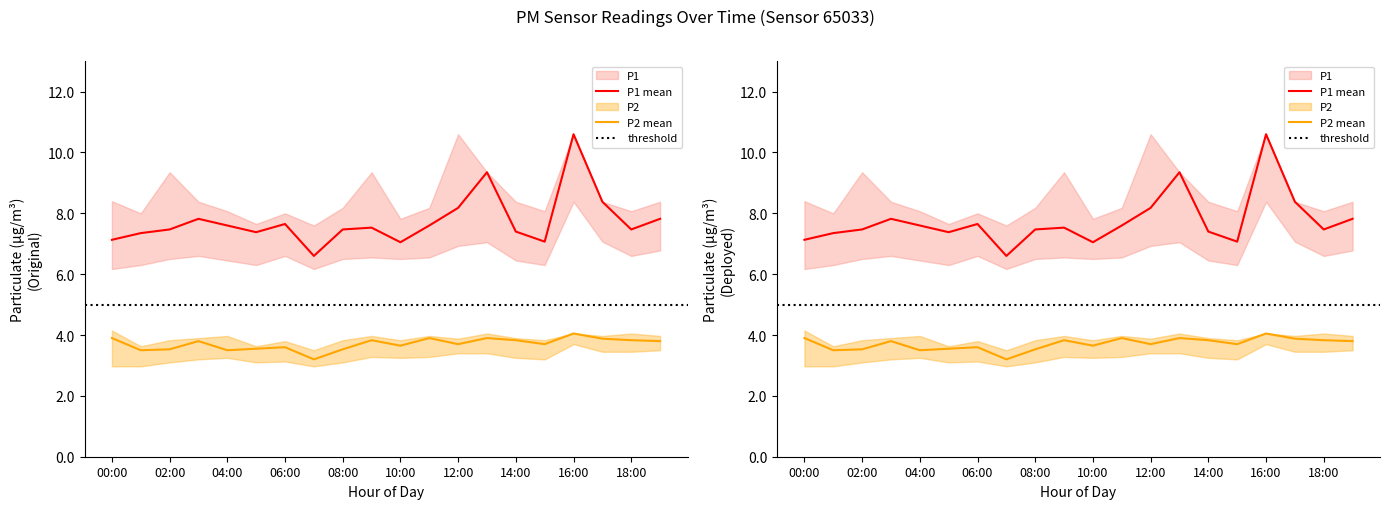

True or false: P2 and P1 cross at least once.

False